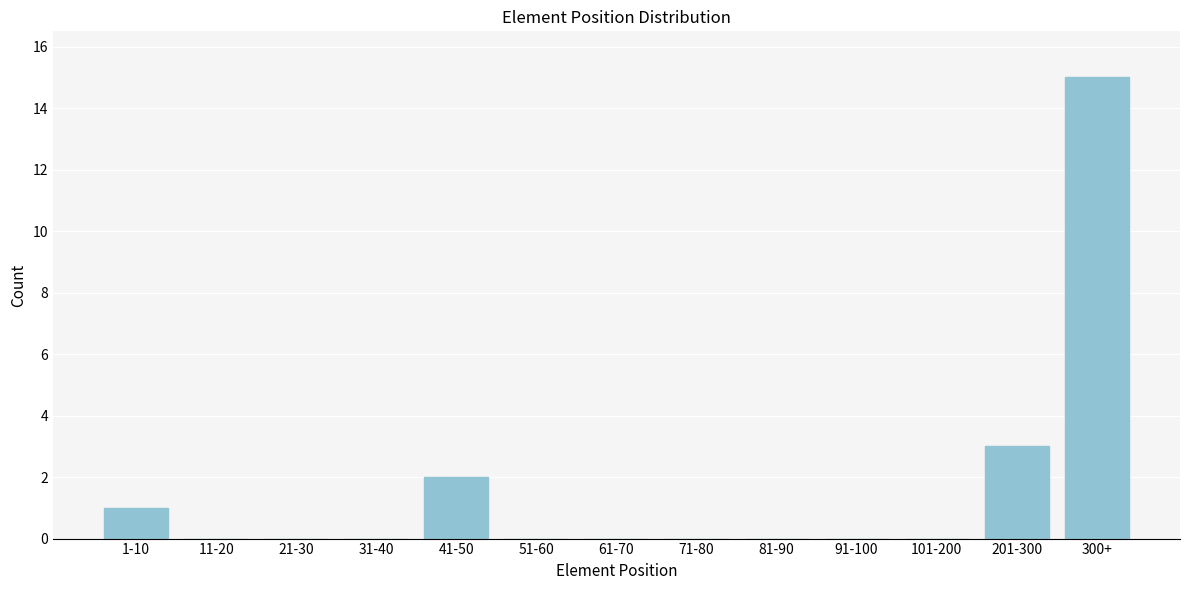

Reading left to right, transcribe all the data shown in this chart.

1-10=1	11-20=0	21-30=0	31-40=0	41-50=2	51-60=0	61-70=0	71-80=0	81-90=0	91-100=0	101-200=0	201-300=3	300+=15